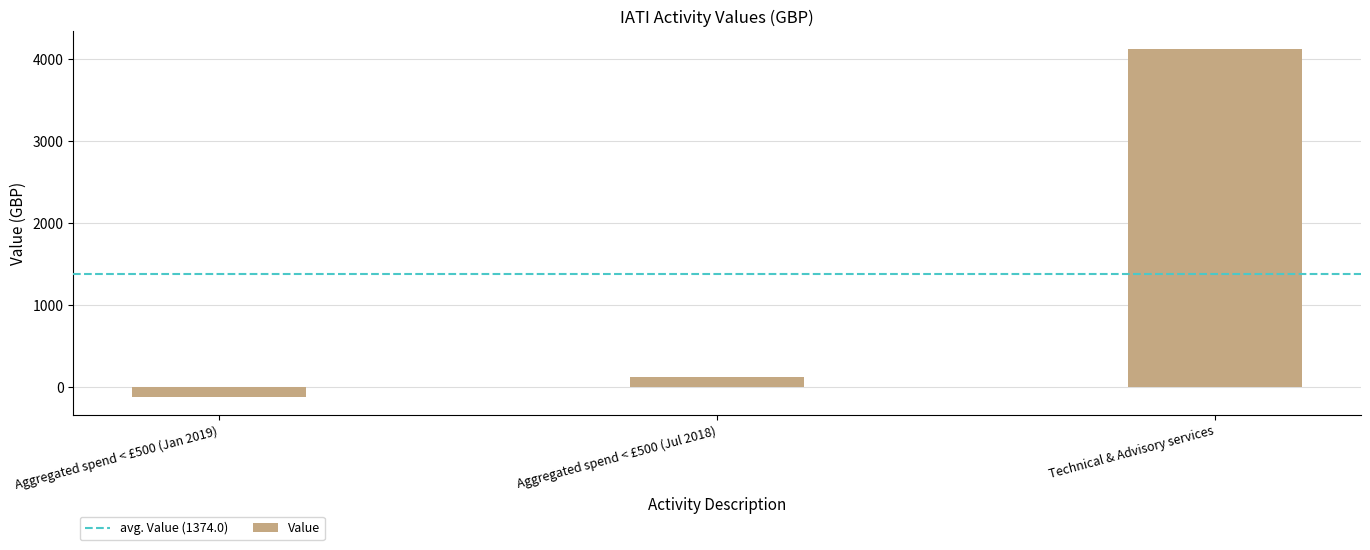

How many bars are there in total?

3